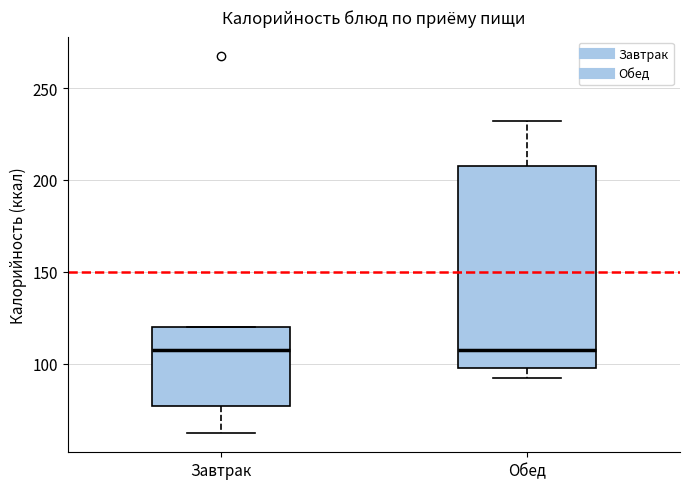

Which box is the tallest, from its lower edge to its upper edge?

Обед